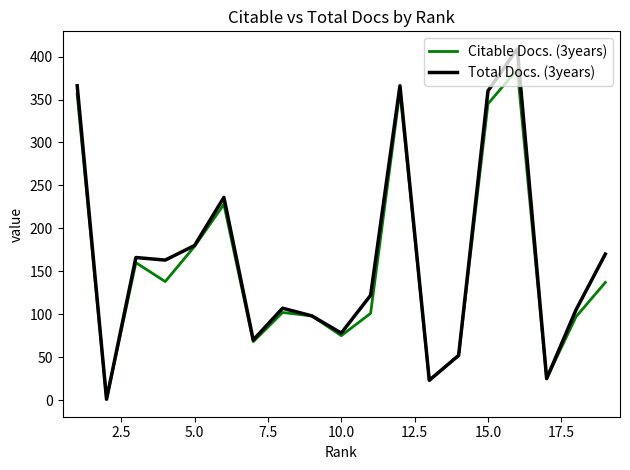

Rank the series by their maximum value, from highest to lowest.

Total Docs. (3years), Citable Docs. (3years)